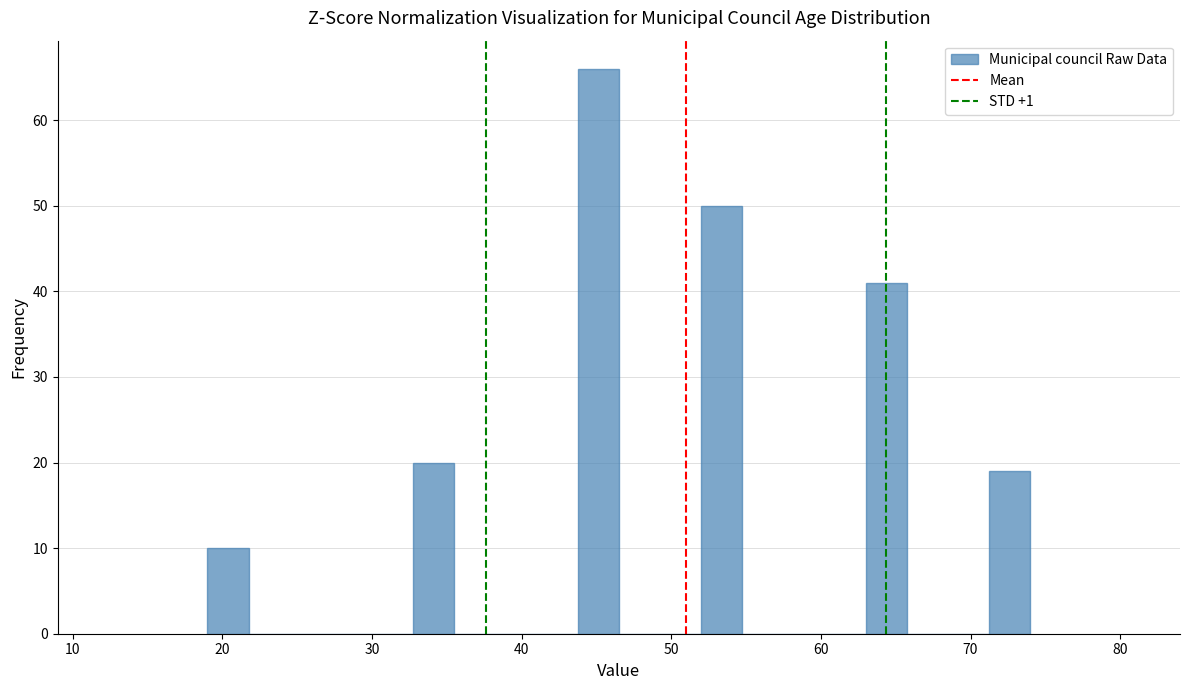

Read against the x-axis, roughly where is the centre of the tallest bar?

45